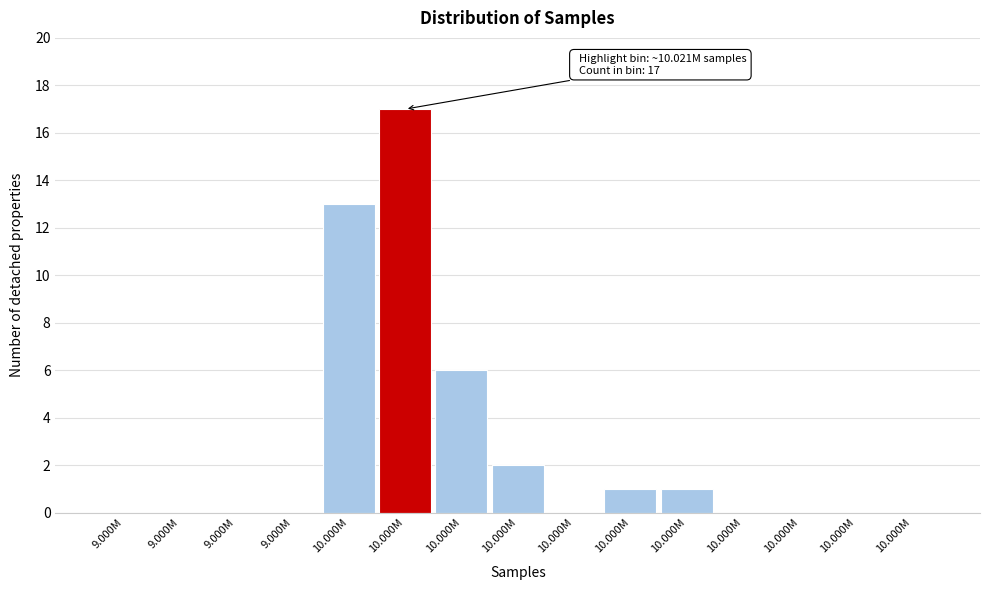

How many series are shown in this chart?

1